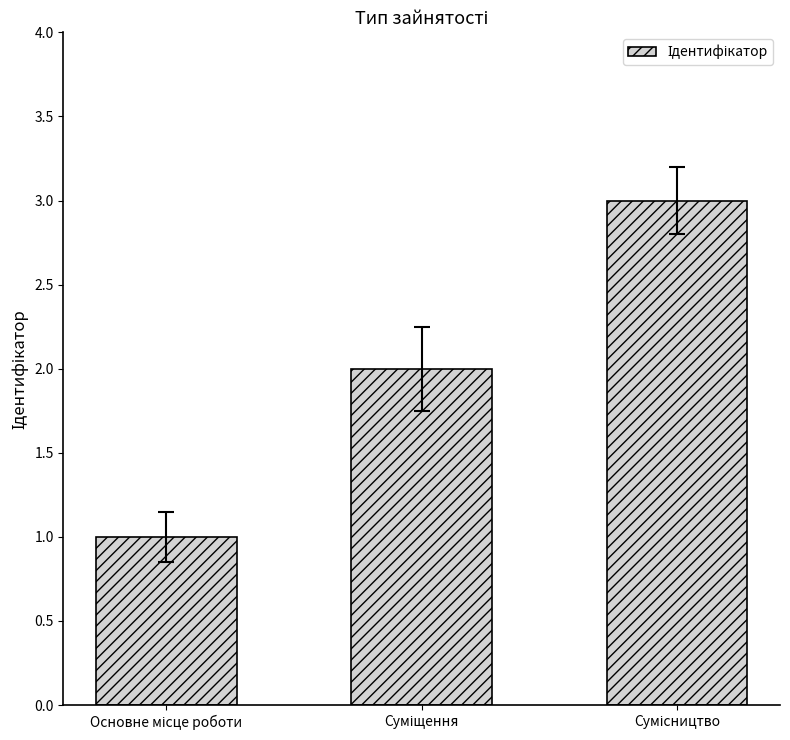

Count the values in the range 1 to 3.

3